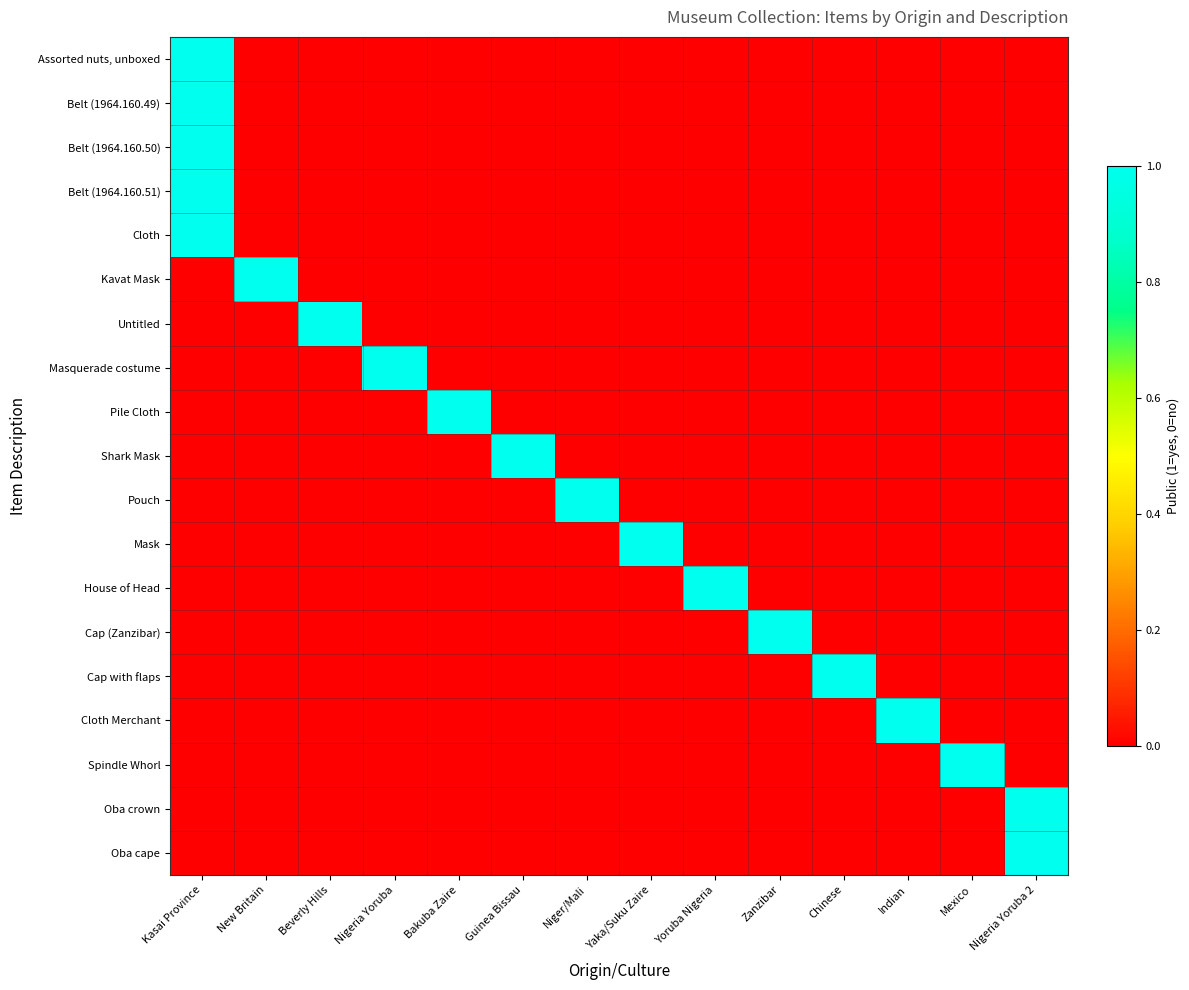

Reading left to right, list all the values displayed in this chart.

Assorted nuts, unboxed: Kasai Province=1	New Britain=0	Beverly Hills=0	Nigeria Yoruba=0	Bakuba Zaire=0	Guinea Bissau=0	Niger/Mali=0	Yaka/Suku Zaire=0	Yoruba Nigeria=0	Zanzibar=0	Chinese=0	Indian=0	Mexico=0	Nigeria Yoruba 2=0
Belt (1964.160.49): Kasai Province=1	New Britain=0	Beverly Hills=0	Nigeria Yoruba=0	Bakuba Zaire=0	Guinea Bissau=0	Niger/Mali=0	Yaka/Suku Zaire=0	Yoruba Nigeria=0	Zanzibar=0	Chinese=0	Indian=0	Mexico=0	Nigeria Yoruba 2=0
Belt (1964.160.50): Kasai Province=1	New Britain=0	Beverly Hills=0	Nigeria Yoruba=0	Bakuba Zaire=0	Guinea Bissau=0	Niger/Mali=0	Yaka/Suku Zaire=0	Yoruba Nigeria=0	Zanzibar=0	Chinese=0	Indian=0	Mexico=0	Nigeria Yoruba 2=0
Belt (1964.160.51): Kasai Province=1	New Britain=0	Beverly Hills=0	Nigeria Yoruba=0	Bakuba Zaire=0	Guinea Bissau=0	Niger/Mali=0	Yaka/Suku Zaire=0	Yoruba Nigeria=0	Zanzibar=0	Chinese=0	Indian=0	Mexico=0	Nigeria Yoruba 2=0
Cloth: Kasai Province=1	New Britain=0	Beverly Hills=0	Nigeria Yoruba=0	Bakuba Zaire=0	Guinea Bissau=0	Niger/Mali=0	Yaka/Suku Zaire=0	Yoruba Nigeria=0	Zanzibar=0	Chinese=0	Indian=0	Mexico=0	Nigeria Yoruba 2=0
Kavat Mask: Kasai Province=0	New Britain=1	Beverly Hills=0	Nigeria Yoruba=0	Bakuba Zaire=0	Guinea Bissau=0	Niger/Mali=0	Yaka/Suku Zaire=0	Yoruba Nigeria=0	Zanzibar=0	Chinese=0	Indian=0	Mexico=0	Nigeria Yoruba 2=0
Untitled: Kasai Province=0	New Britain=0	Beverly Hills=1	Nigeria Yoruba=0	Bakuba Zaire=0	Guinea Bissau=0	Niger/Mali=0	Yaka/Suku Zaire=0	Yoruba Nigeria=0	Zanzibar=0	Chinese=0	Indian=0	Mexico=0	Nigeria Yoruba 2=0
Masquerade costume: Kasai Province=0	New Britain=0	Beverly Hills=0	Nigeria Yoruba=1	Bakuba Zaire=0	Guinea Bissau=0	Niger/Mali=0	Yaka/Suku Zaire=0	Yoruba Nigeria=0	Zanzibar=0	Chinese=0	Indian=0	Mexico=0	Nigeria Yoruba 2=0
Pile Cloth: Kasai Province=0	New Britain=0	Beverly Hills=0	Nigeria Yoruba=0	Bakuba Zaire=1	Guinea Bissau=0	Niger/Mali=0	Yaka/Suku Zaire=0	Yoruba Nigeria=0	Zanzibar=0	Chinese=0	Indian=0	Mexico=0	Nigeria Yoruba 2=0
Shark Mask: Kasai Province=0	New Britain=0	Beverly Hills=0	Nigeria Yoruba=0	Bakuba Zaire=0	Guinea Bissau=1	Niger/Mali=0	Yaka/Suku Zaire=0	Yoruba Nigeria=0	Zanzibar=0	Chinese=0	Indian=0	Mexico=0	Nigeria Yoruba 2=0
Pouch: Kasai Province=0	New Britain=0	Beverly Hills=0	Nigeria Yoruba=0	Bakuba Zaire=0	Guinea Bissau=0	Niger/Mali=1	Yaka/Suku Zaire=0	Yoruba Nigeria=0	Zanzibar=0	Chinese=0	Indian=0	Mexico=0	Nigeria Yoruba 2=0
Mask: Kasai Province=0	New Britain=0	Beverly Hills=0	Nigeria Yoruba=0	Bakuba Zaire=0	Guinea Bissau=0	Niger/Mali=0	Yaka/Suku Zaire=1	Yoruba Nigeria=0	Zanzibar=0	Chinese=0	Indian=0	Mexico=0	Nigeria Yoruba 2=0
House of Head: Kasai Province=0	New Britain=0	Beverly Hills=0	Nigeria Yoruba=0	Bakuba Zaire=0	Guinea Bissau=0	Niger/Mali=0	Yaka/Suku Zaire=0	Yoruba Nigeria=1	Zanzibar=0	Chinese=0	Indian=0	Mexico=0	Nigeria Yoruba 2=0
Cap (Zanzibar): Kasai Province=0	New Britain=0	Beverly Hills=0	Nigeria Yoruba=0	Bakuba Zaire=0	Guinea Bissau=0	Niger/Mali=0	Yaka/Suku Zaire=0	Yoruba Nigeria=0	Zanzibar=1	Chinese=0	Indian=0	Mexico=0	Nigeria Yoruba 2=0
Cap with flaps: Kasai Province=0	New Britain=0	Beverly Hills=0	Nigeria Yoruba=0	Bakuba Zaire=0	Guinea Bissau=0	Niger/Mali=0	Yaka/Suku Zaire=0	Yoruba Nigeria=0	Zanzibar=0	Chinese=1	Indian=0	Mexico=0	Nigeria Yoruba 2=0
Cloth Merchant: Kasai Province=0	New Britain=0	Beverly Hills=0	Nigeria Yoruba=0	Bakuba Zaire=0	Guinea Bissau=0	Niger/Mali=0	Yaka/Suku Zaire=0	Yoruba Nigeria=0	Zanzibar=0	Chinese=0	Indian=1	Mexico=0	Nigeria Yoruba 2=0
Spindle Whorl: Kasai Province=0	New Britain=0	Beverly Hills=0	Nigeria Yoruba=0	Bakuba Zaire=0	Guinea Bissau=0	Niger/Mali=0	Yaka/Suku Zaire=0	Yoruba Nigeria=0	Zanzibar=0	Chinese=0	Indian=0	Mexico=1	Nigeria Yoruba 2=0
Oba crown: Kasai Province=0	New Britain=0	Beverly Hills=0	Nigeria Yoruba=0	Bakuba Zaire=0	Guinea Bissau=0	Niger/Mali=0	Yaka/Suku Zaire=0	Yoruba Nigeria=0	Zanzibar=0	Chinese=0	Indian=0	Mexico=0	Nigeria Yoruba 2=1
Oba cape: Kasai Province=0	New Britain=0	Beverly Hills=0	Nigeria Yoruba=0	Bakuba Zaire=0	Guinea Bissau=0	Niger/Mali=0	Yaka/Suku Zaire=0	Yoruba Nigeria=0	Zanzibar=0	Chinese=0	Indian=0	Mexico=0	Nigeria Yoruba 2=1